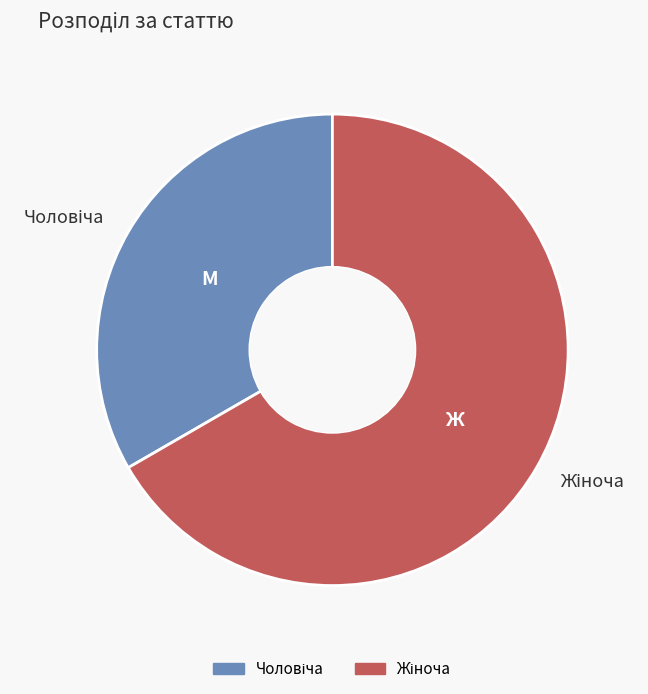

Is there any slice that represents more than half of the pie?

Yes